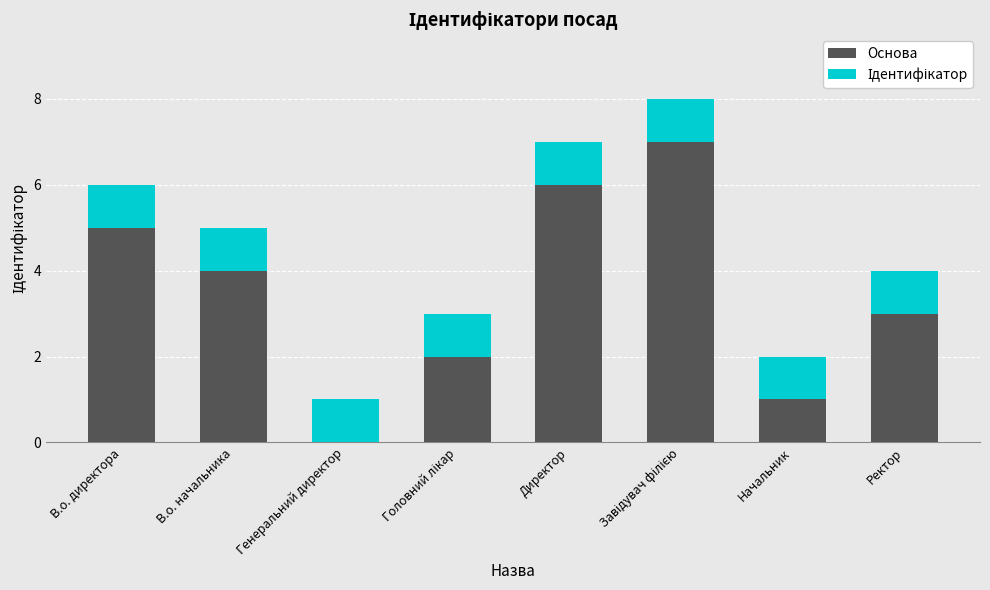

Are the bars grouped side by side (vs. stacked)?

No